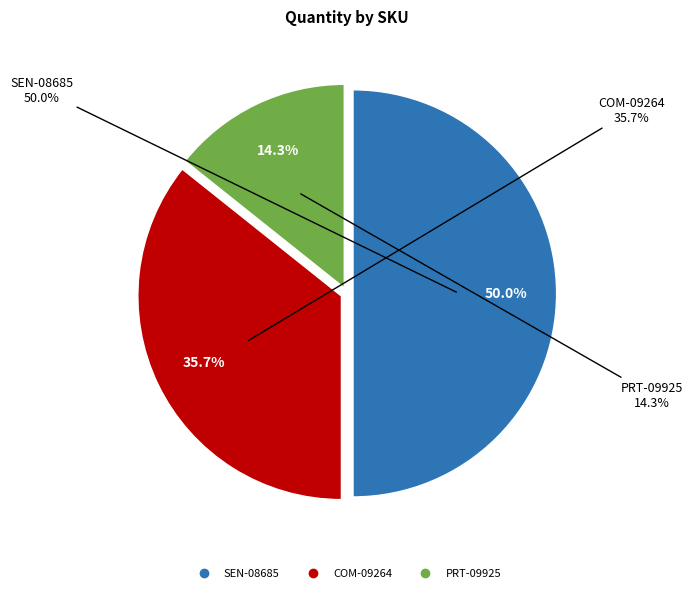

The PRT-09925 slice represents 14% of the pie. True or false?

True